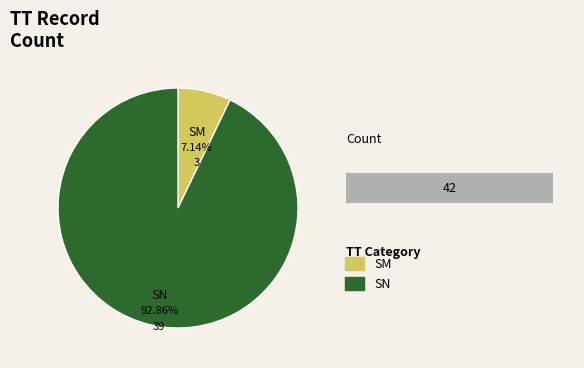

Combined, what portion of the pie is SM and SN?

100.0%